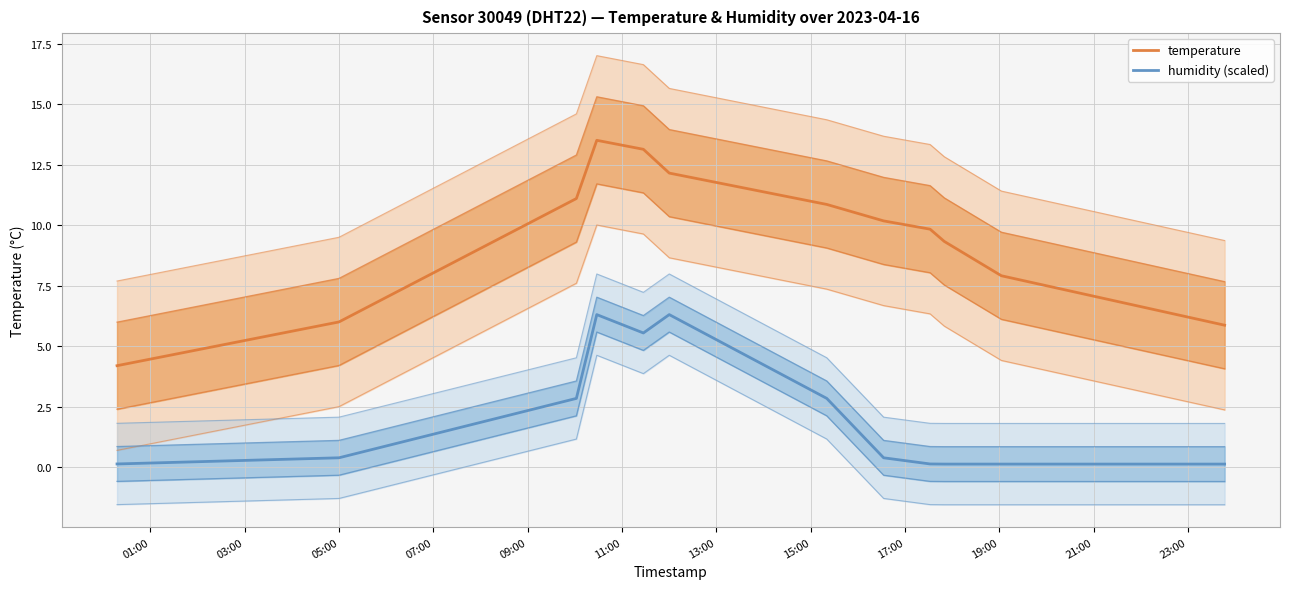

Which series changed the most between 11:00 and 19:00?

humidity (scaled)